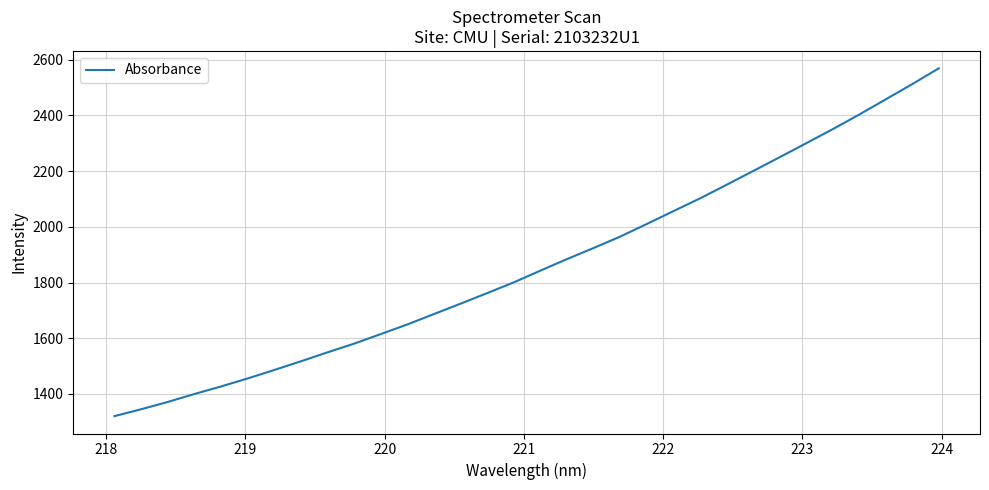

What is the smallest value displayed?

1320.3